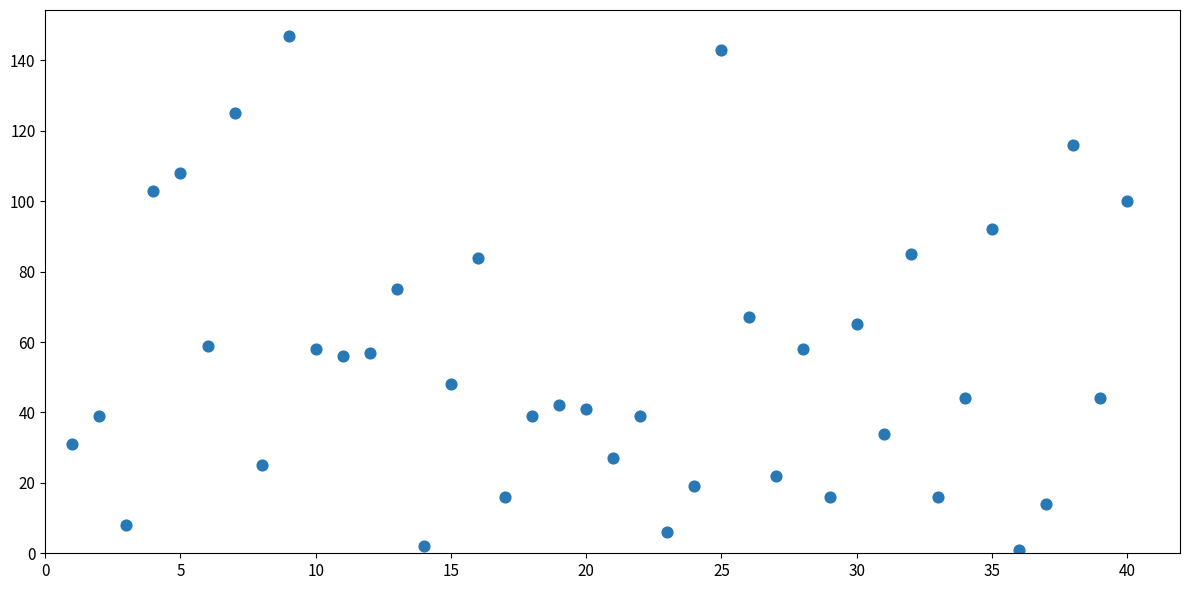

What is the range of X values (max minus min)?

39